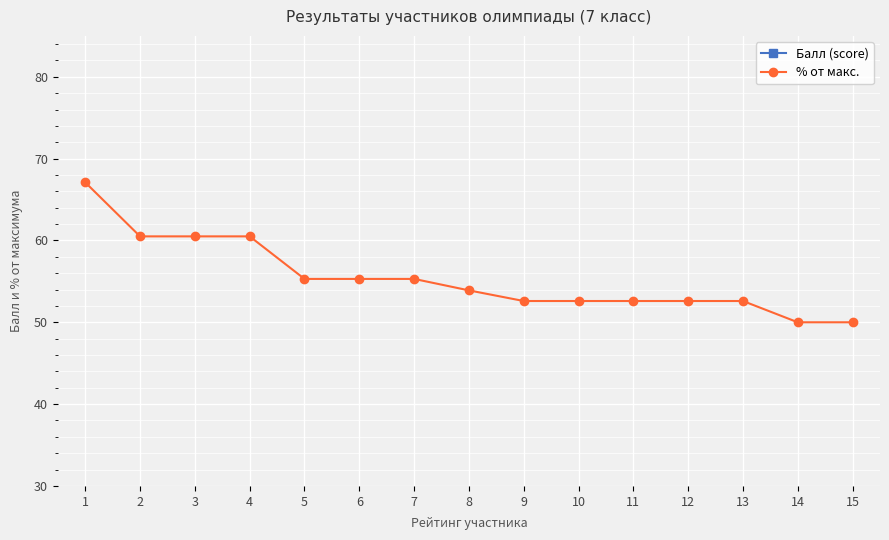

True or false: Балл (score) has a value of 20.0 at 13.

True